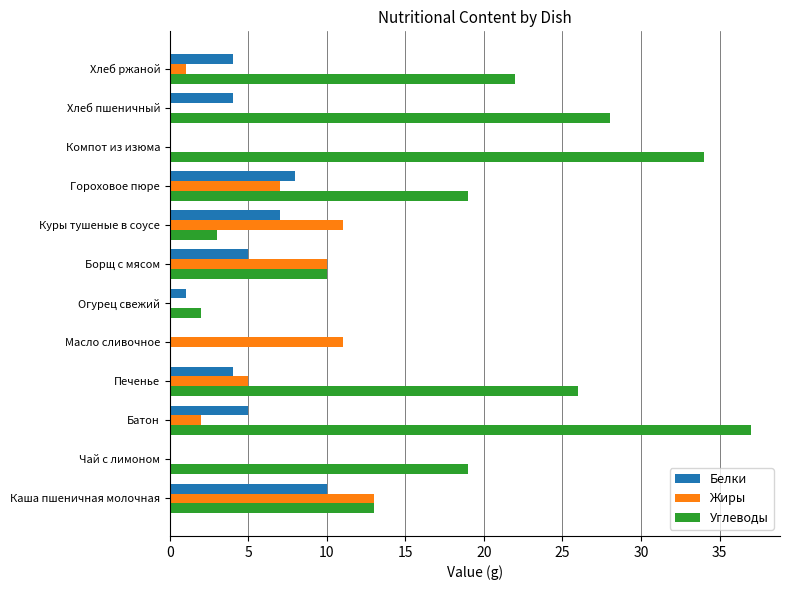

What is the sum of all Жиры values?

60